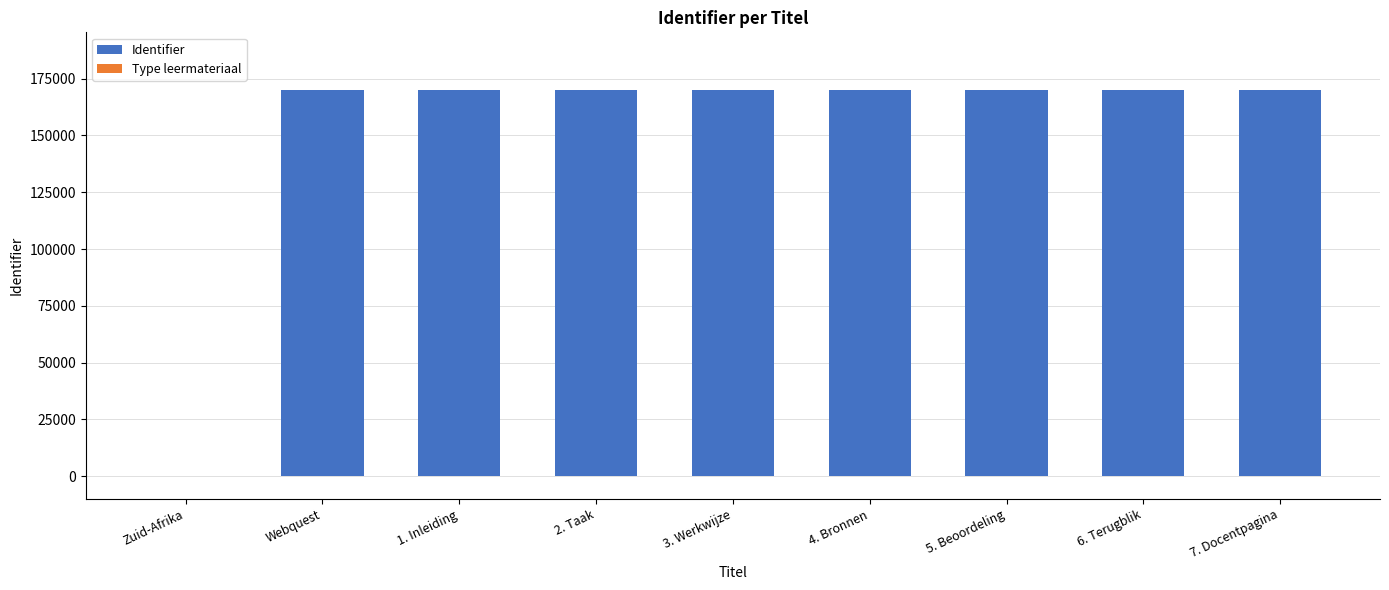

Which has a higher value, Webquest or Zuid-Afrika?

Webquest